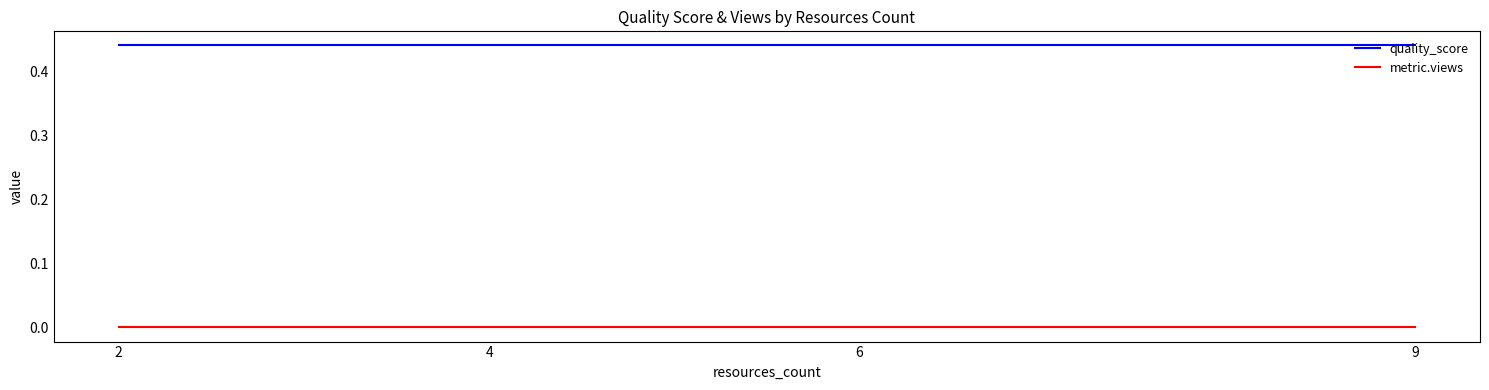

What is the average value of the quality_score series?

0.4